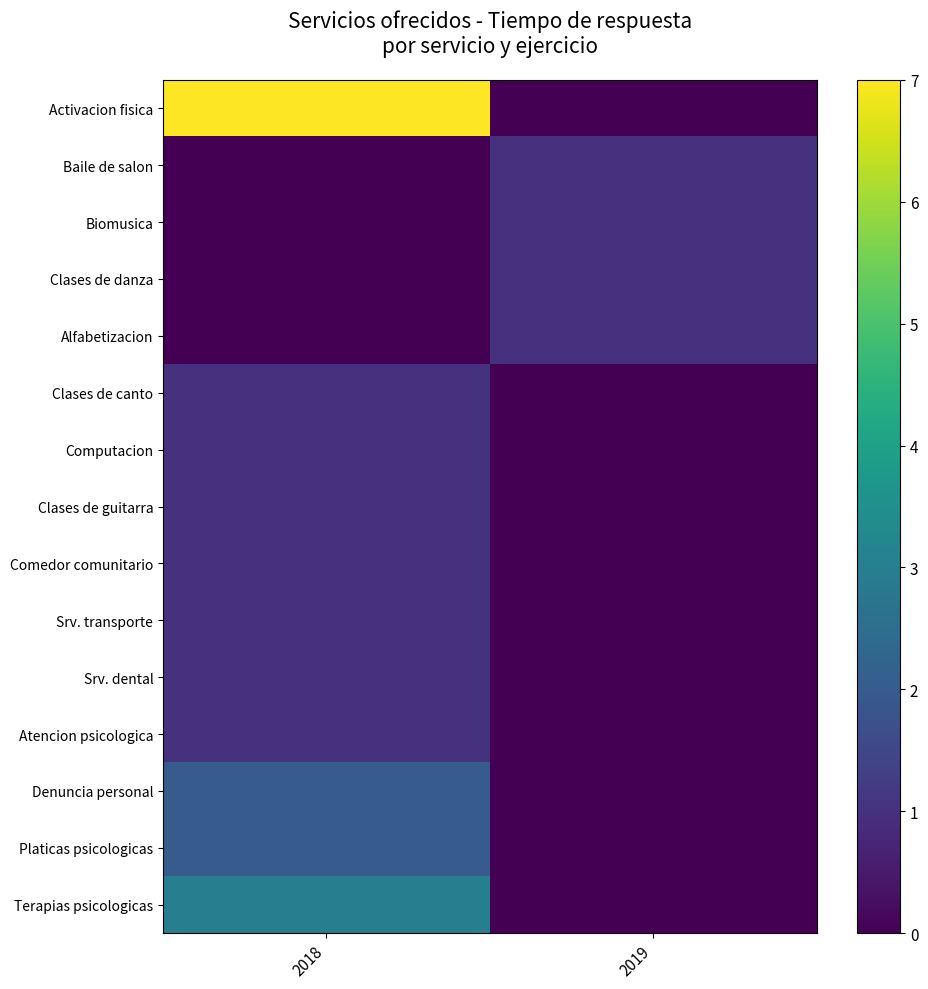

How many categories are shown in the chart?

2